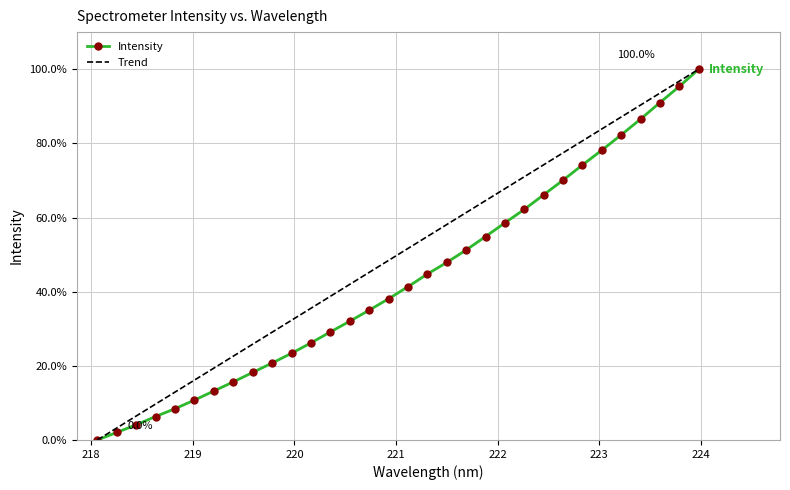

Rank the categories by value from lowest to highest.

218.0596, 218.2508, 218.442, 218.6332, 218.8244, 219.0156, 219.2067, 219.3979, 219.589, 219.7801, 219.9712, 220.1623, 220.3533, 220.5444, 220.7354, 220.9264, 221.1174, 221.3083, 221.4993, 221.6902, 221.8812, 222.0721, 222.263, 222.4538, 222.6447, 222.8355, 223.0264, 223.2172, 223.408, 223.5987, 223.7895, 223.9802